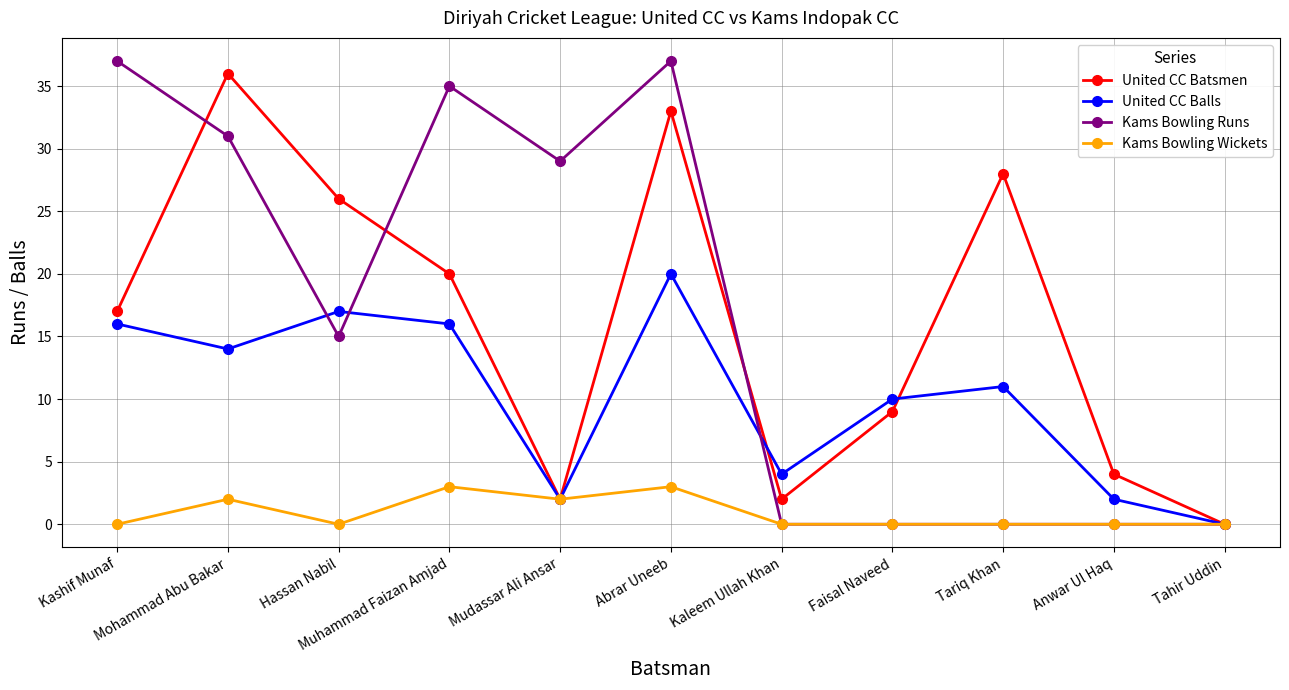

What is the greatest value displayed?

37